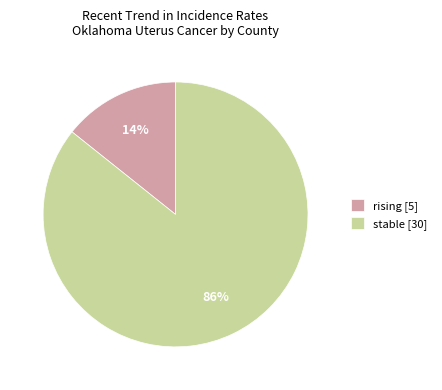

Is there a majority slice in this chart?

Yes